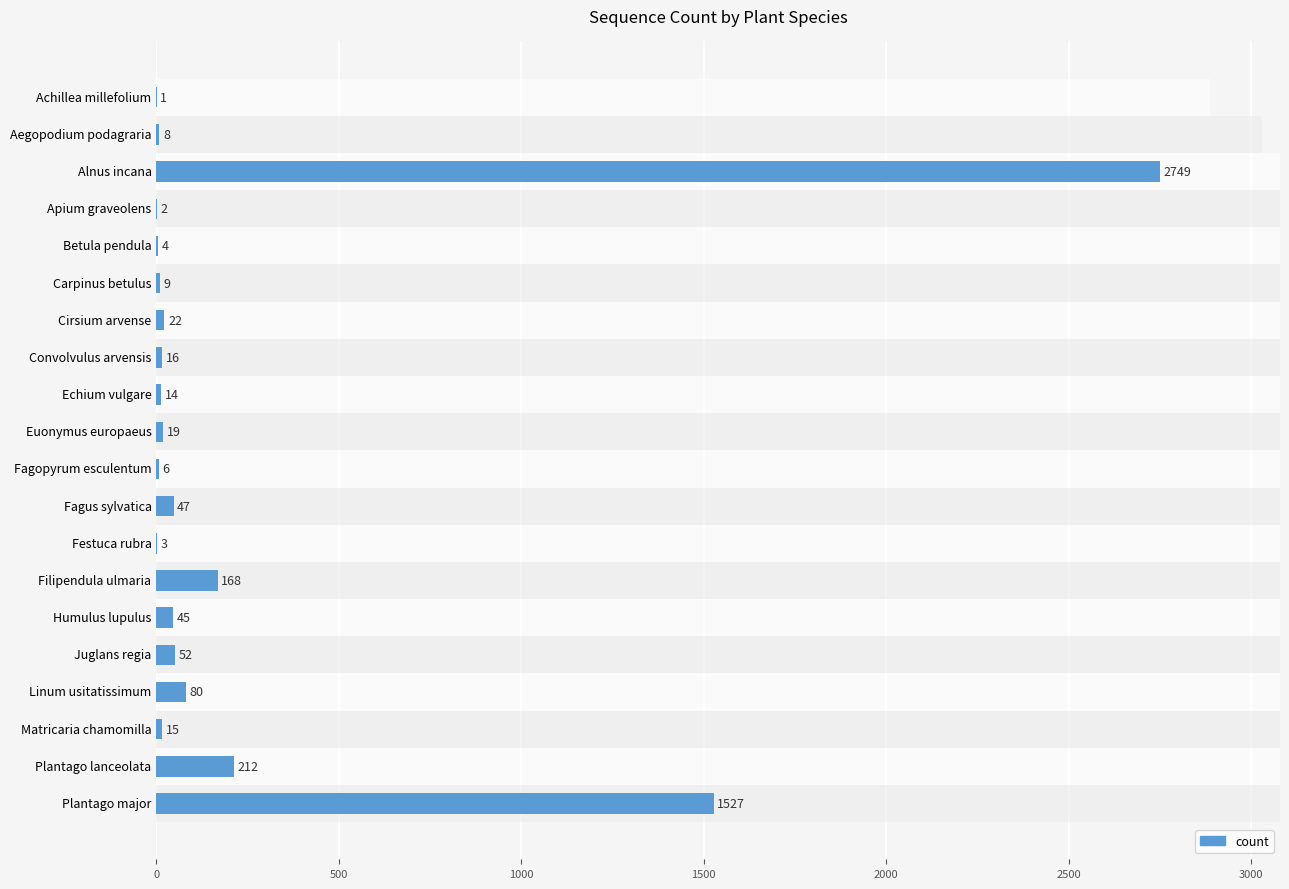

Does the chart contain any negative values?

No